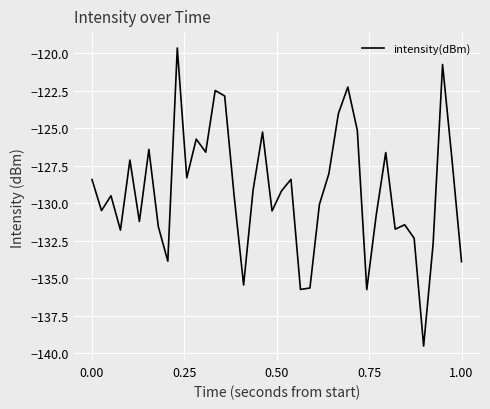

What is the maximum value shown in the chart?

-119.6